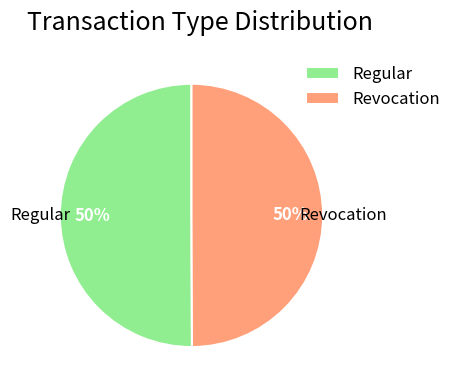

Is the sum of Regular and Revocation greater than half?

Yes